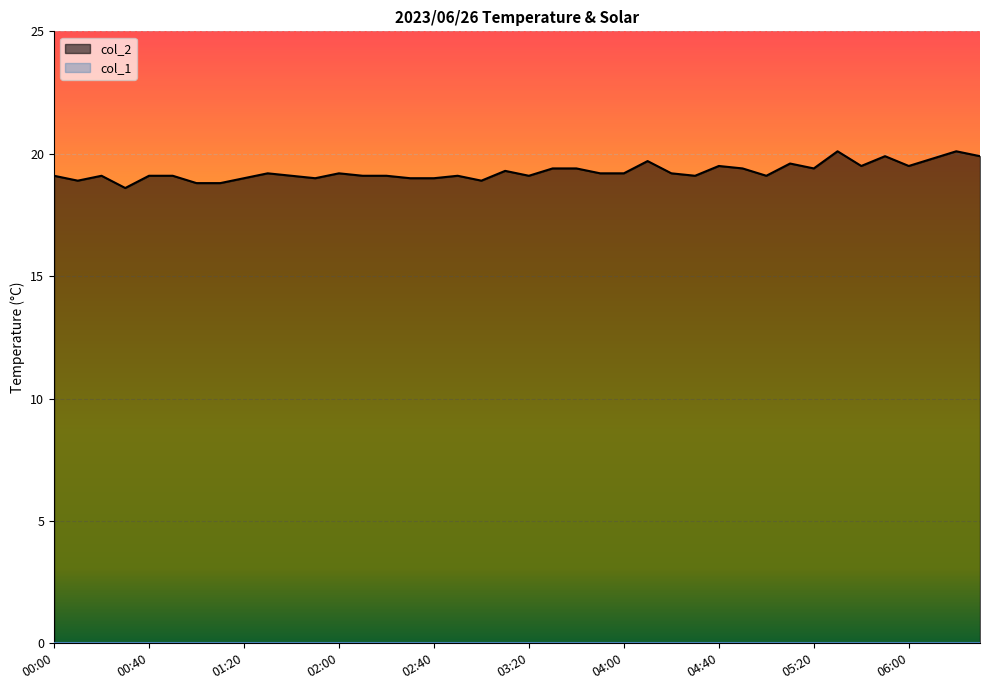

The chart shows a value of 18.8 at 01:10. True or false?

True